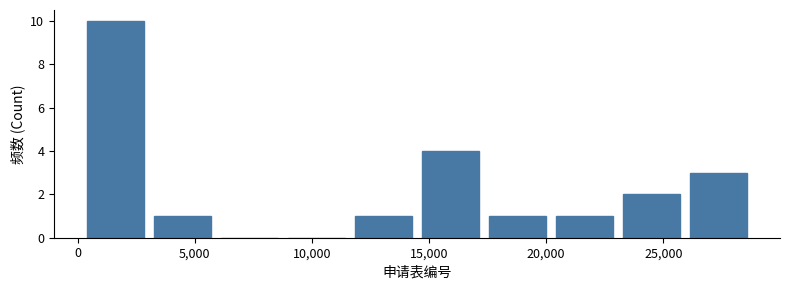

Reading left to right, list every bar in this chart as the range it spans on the x-axis followed by its height. Neither the bar edges nor the heights are printed on the chart, so give them approximately, as read against the axes.

500 to 3500: 10
3500 to 6000: 1
6000 to 9000: 0
9000 to 12000: 0
12000 to 14500: 1
14500 to 17500: 4
17500 to 20500: 1
20500 to 23500: 1
23500 to 26000: 2
26000 to 29000: 3